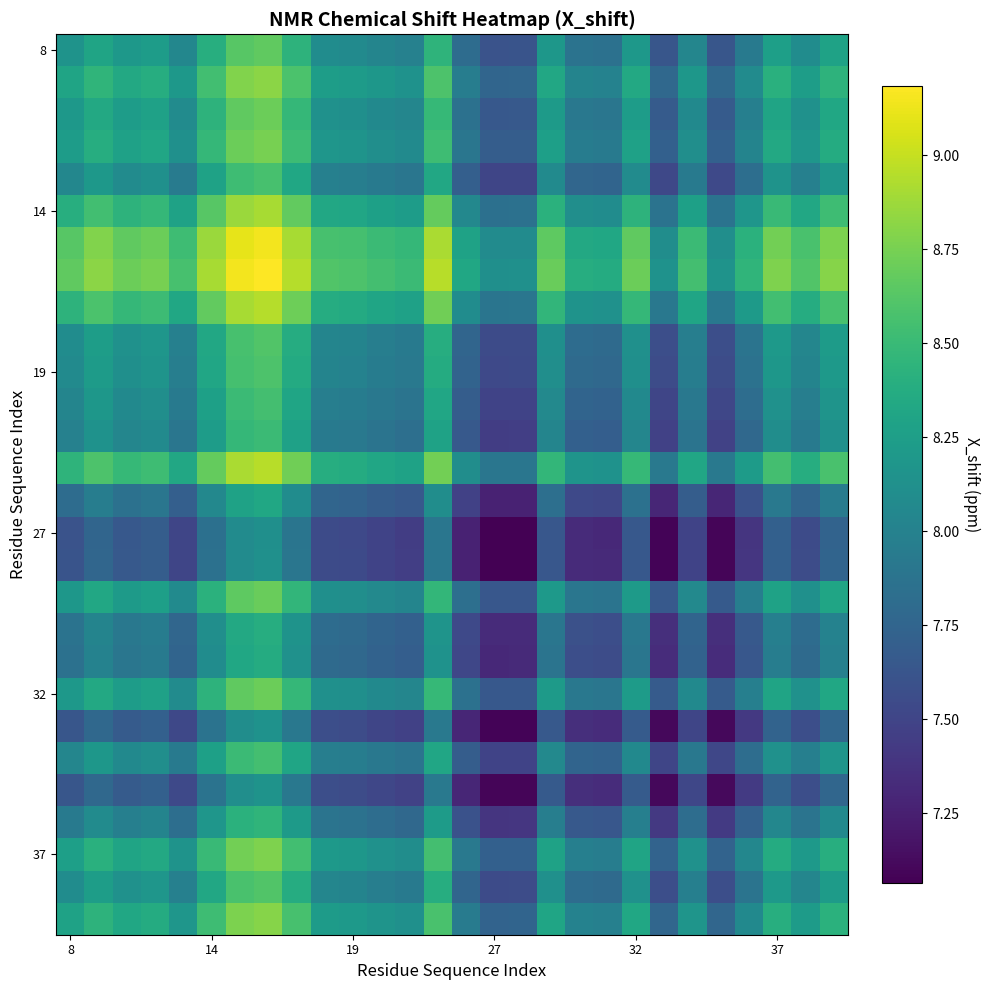

What is the maximum value shown in the chart?

9.2